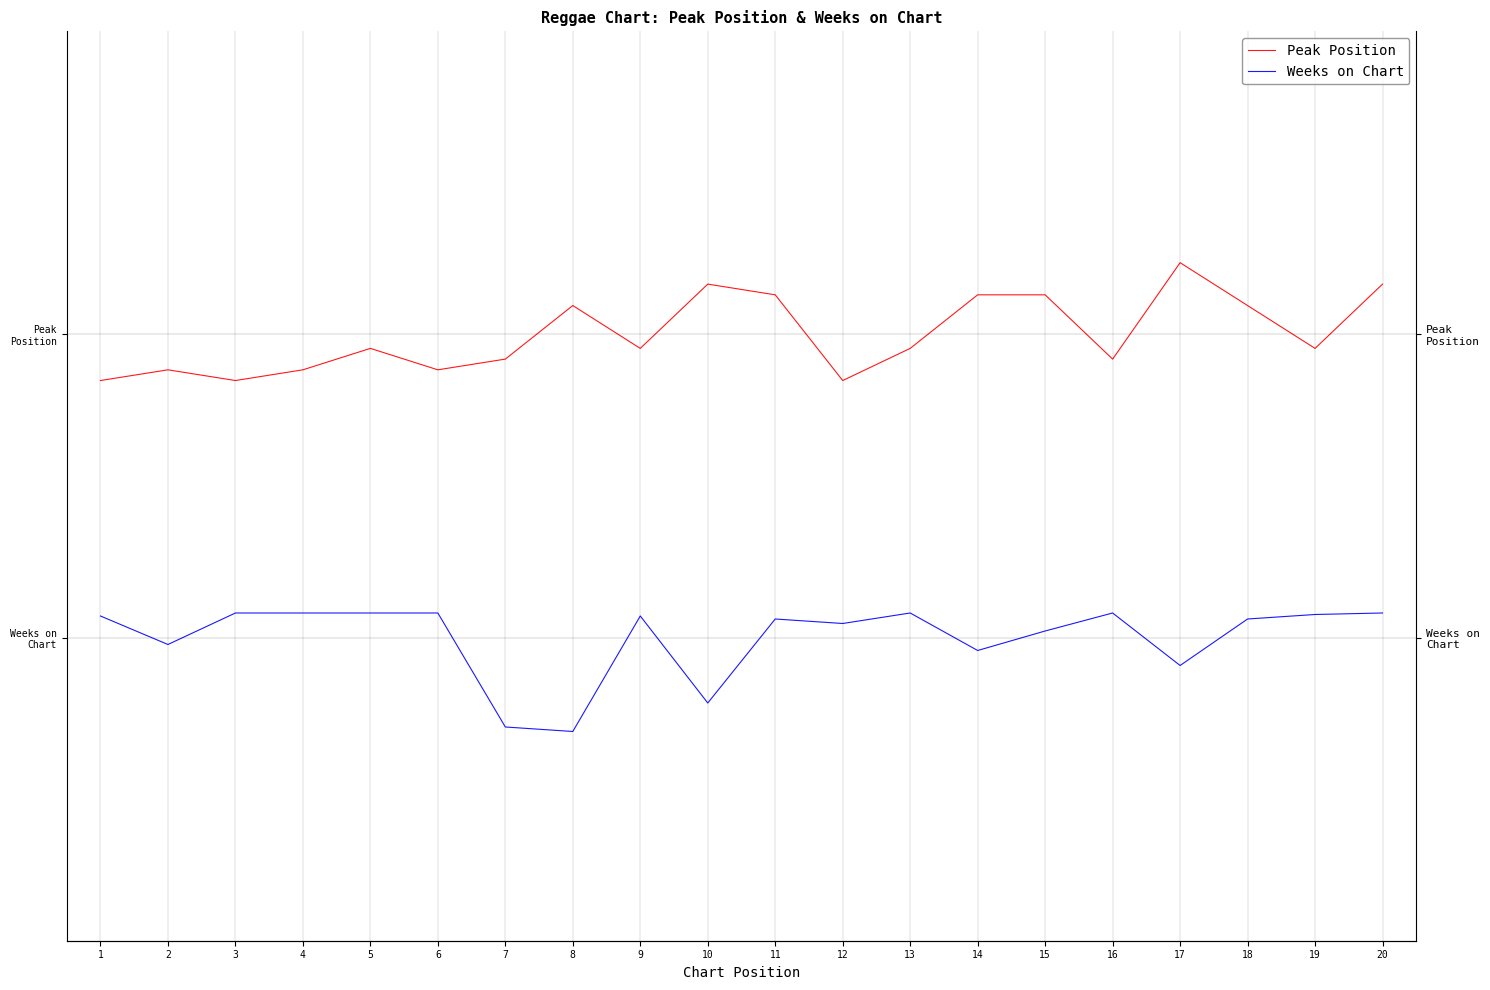

What is the difference between the maximum and minimum values in the Peak Position series?

3.1